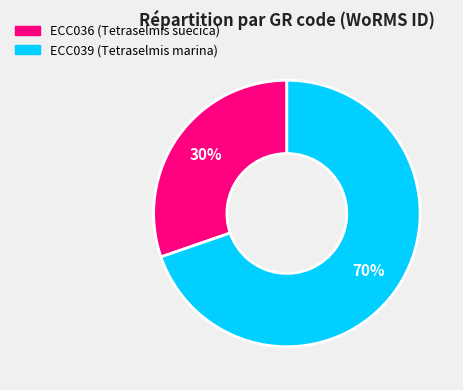

Count the number of slices in the pie.

2